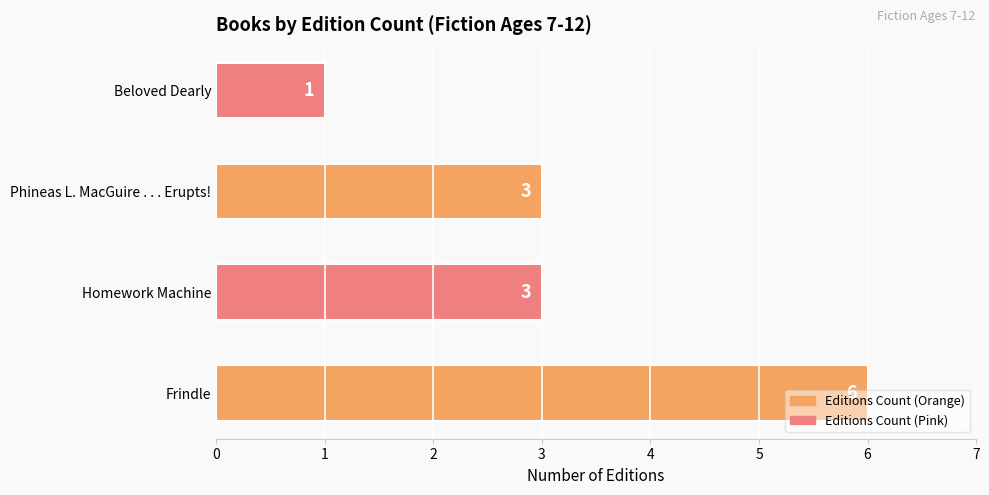

How many values are between 3 and 6?

3